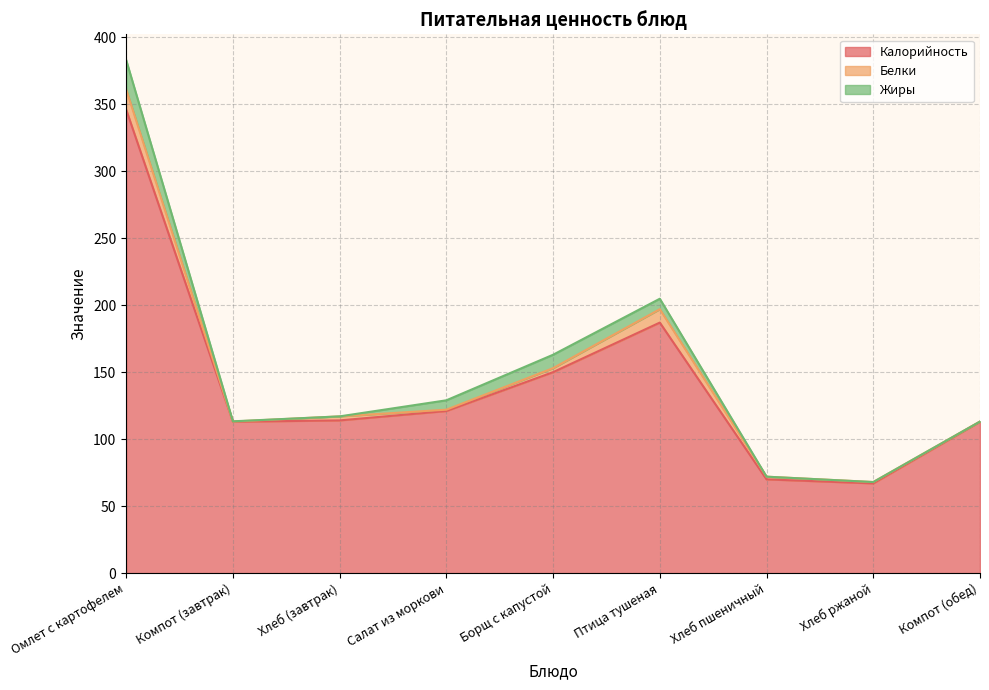

Reading left to right, transcribe all the data shown in this chart.

Калорийность: Омлет с картофелем=346.0	Компот (завтрак)=113.0	Хлеб (завтрак)=114.0	Салат из моркови=121.0	Борщ с капустой=150.0	Птица тушеная=187.0	Хлеб пшеничный=70.0	Хлеб ржаной=67.0	Компот (обед)=113.0
Белки: Омлет с картофелем=15.0	Компот (завтрак)=0.2	Хлеб (завтрак)=3.0	Салат из моркови=1.0	Борщ с капустой=3.0	Птица тушеная=10.0	Хлеб пшеничный=2.0	Хлеб ржаной=1.0	Компот (обед)=0.2
Жиры: Омлет с картофелем=22.0	Компот (завтрак)=0.2	Хлеб (завтрак)=0.0	Салат из моркови=7.0	Борщ с капустой=10.0	Птица тушеная=7.8	Хлеб пшеничный=0.0	Хлеб ржаной=0.0	Компот (обед)=0.0